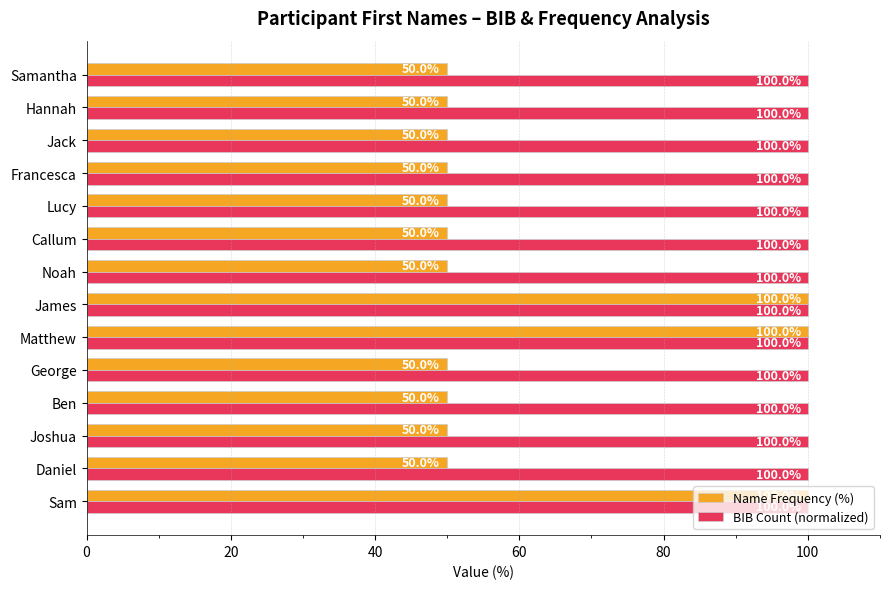

Which series has the largest range (max minus min)?

Name Frequency (%)